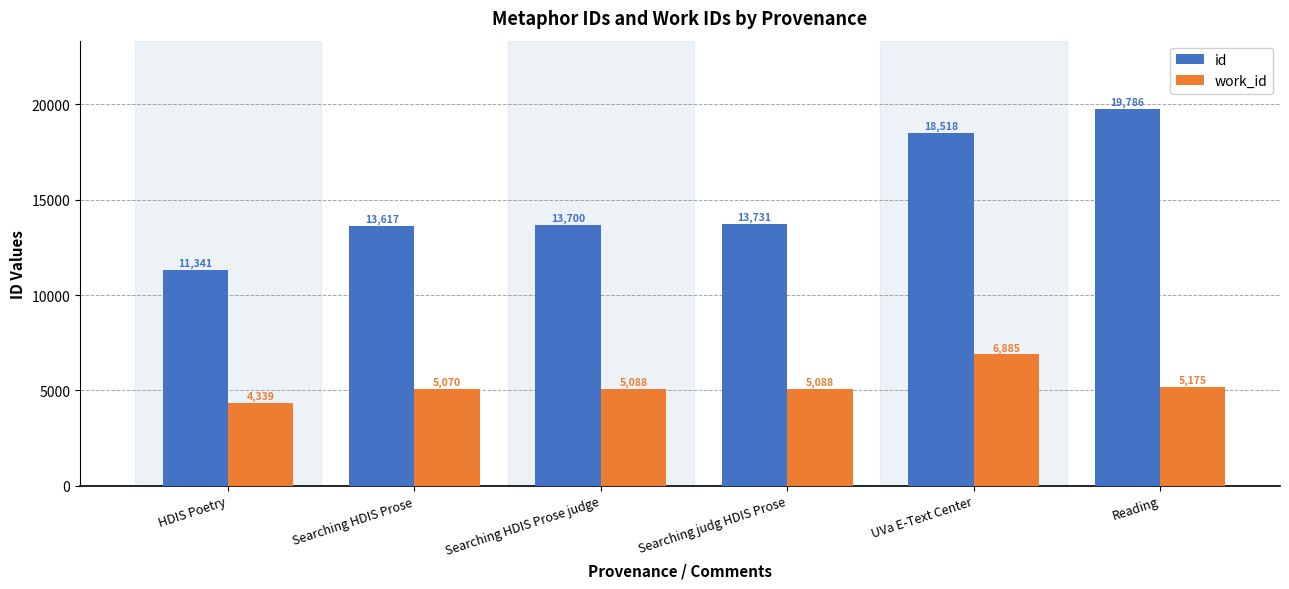

Is it true that id equals 28478 at Reading?

False